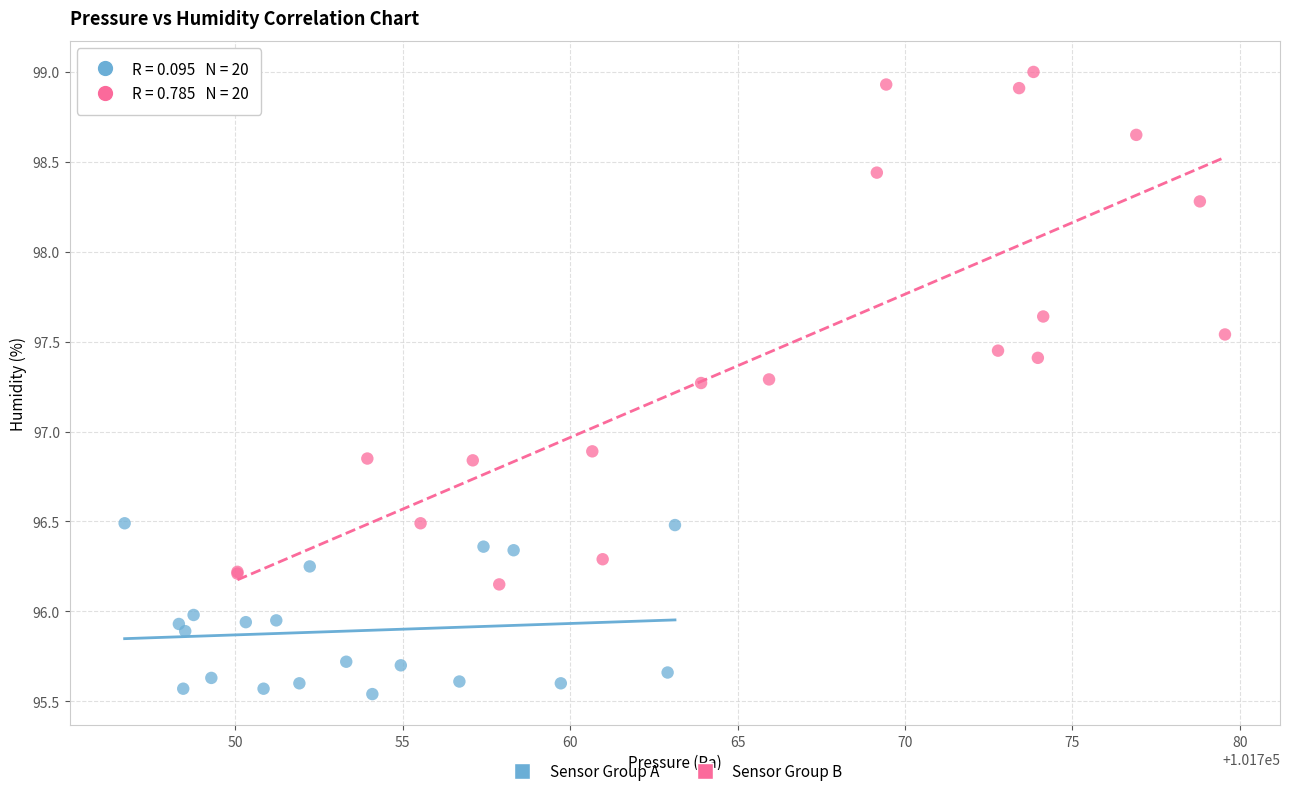

Which series has the widest spread of Y values?

Sensor Group B